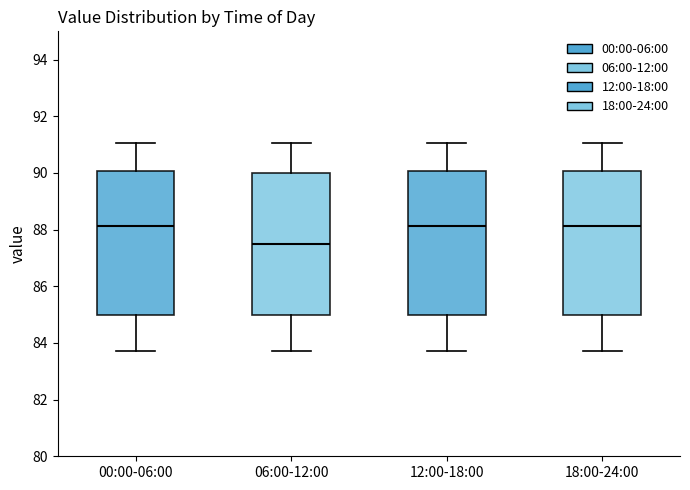

Reading left to right, read every box against the y-axis: the position of its median line, the range the box covers, and the ends of its whiskers. The values are not printed on the chart, so give them approximately, as read against the axis.

00:00-06:00: median 88.2, box 85.0 to 90.0, whiskers 83.8 to 91.0
06:00-12:00: median 87.6, box 85.0 to 90.0, whiskers 83.8 to 91.0
12:00-18:00: median 88.2, box 85.0 to 90.0, whiskers 83.8 to 91.0
18:00-24:00: median 88.2, box 85.0 to 90.0, whiskers 83.8 to 91.0